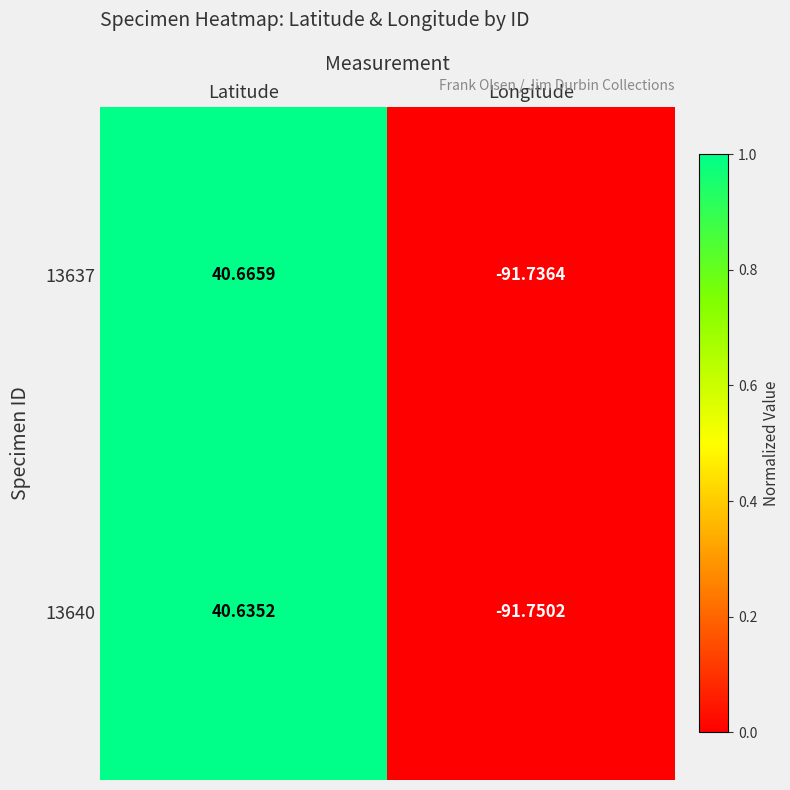

Is the value of 13637 at Latitude greater than the value of 13640 at Latitude?

Yes